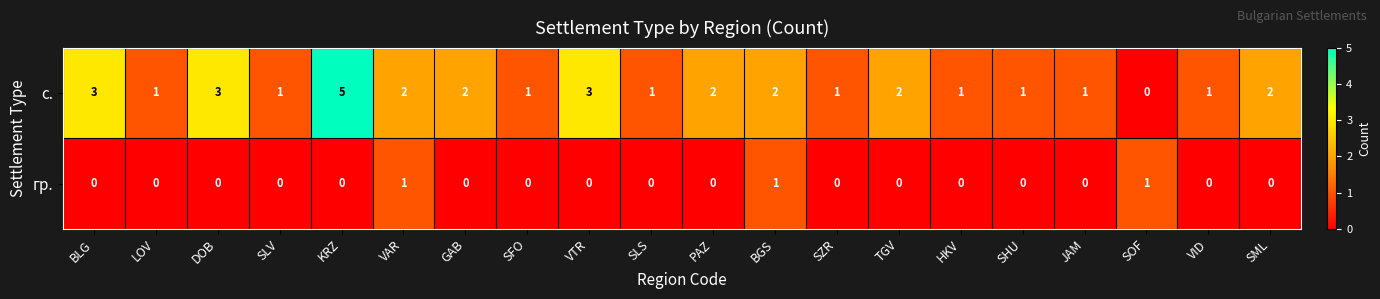

What is the difference between the maximum and minimum values in the с. series?

5